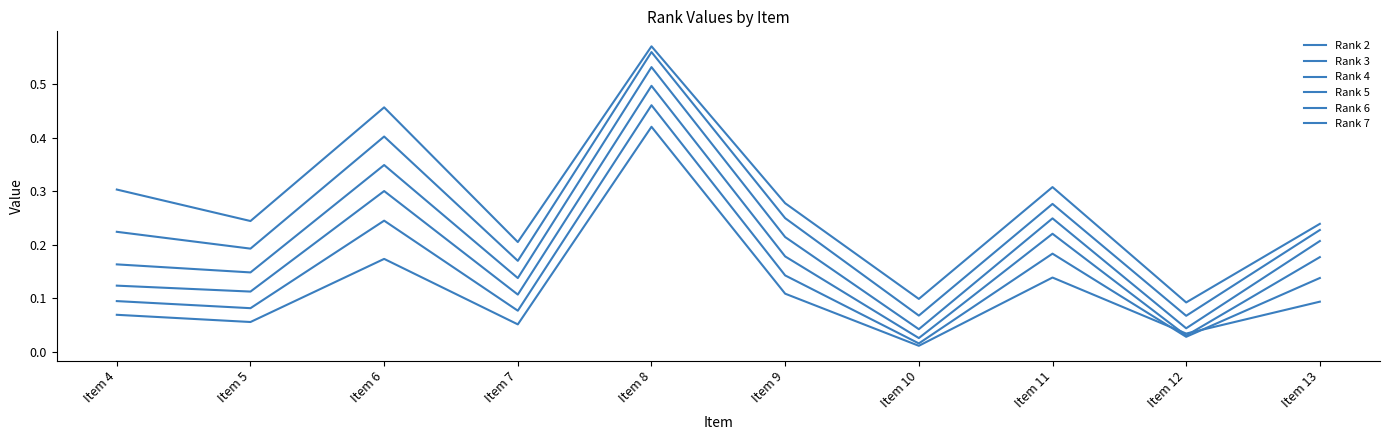

How many lines are shown in the chart?

6